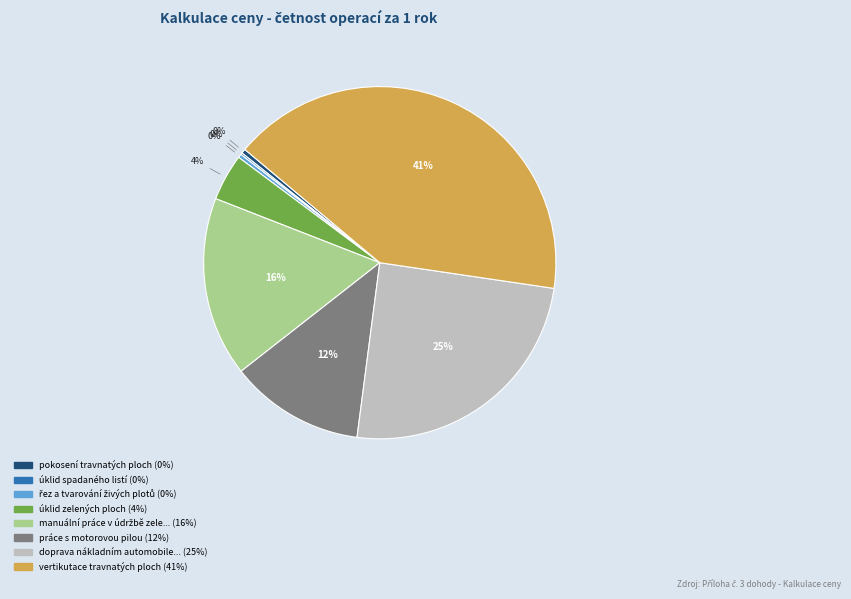

To the nearest percent, what is the average slice percentage?

12%